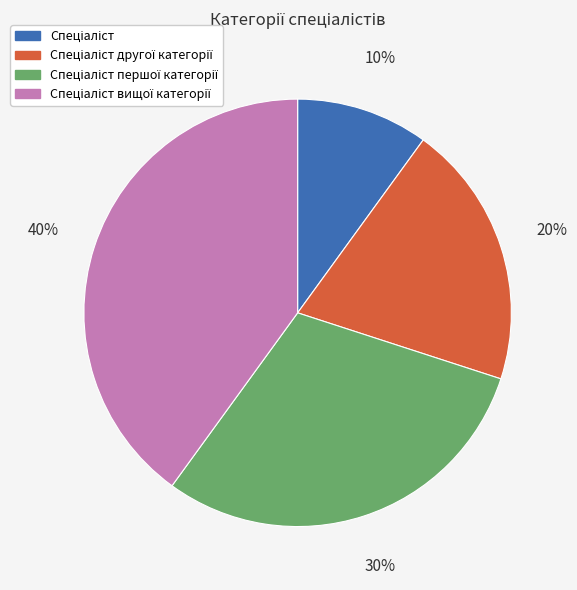

Does any single category account for the majority?

No